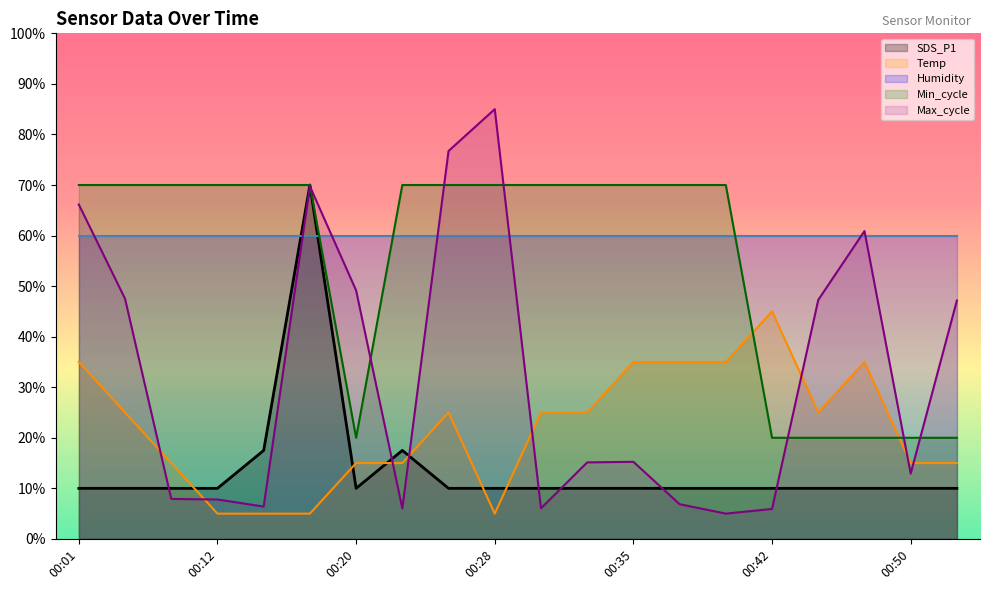

The Min_cycle series shows 70.0 at 00:25. True or false?

True